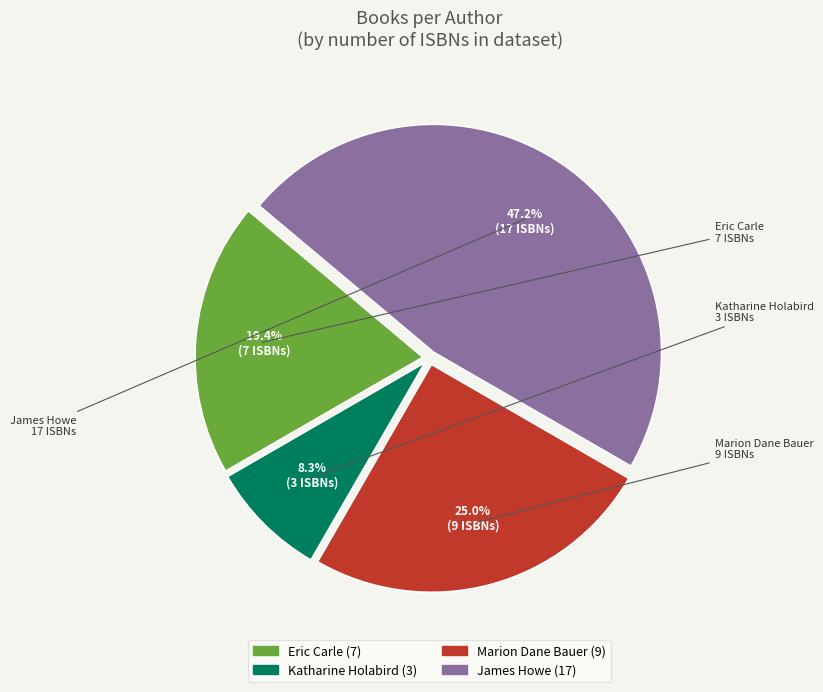

Is there a majority slice in this chart?

No